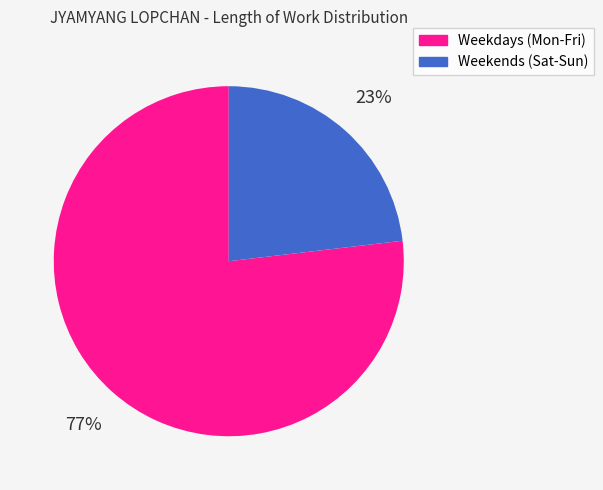

Does any single category account for the majority?

Yes